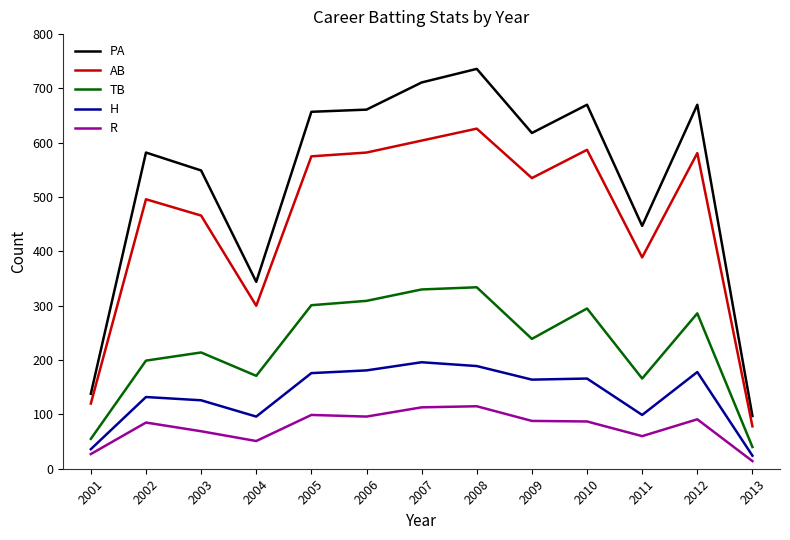

At which label is PA closest to 416?

2011